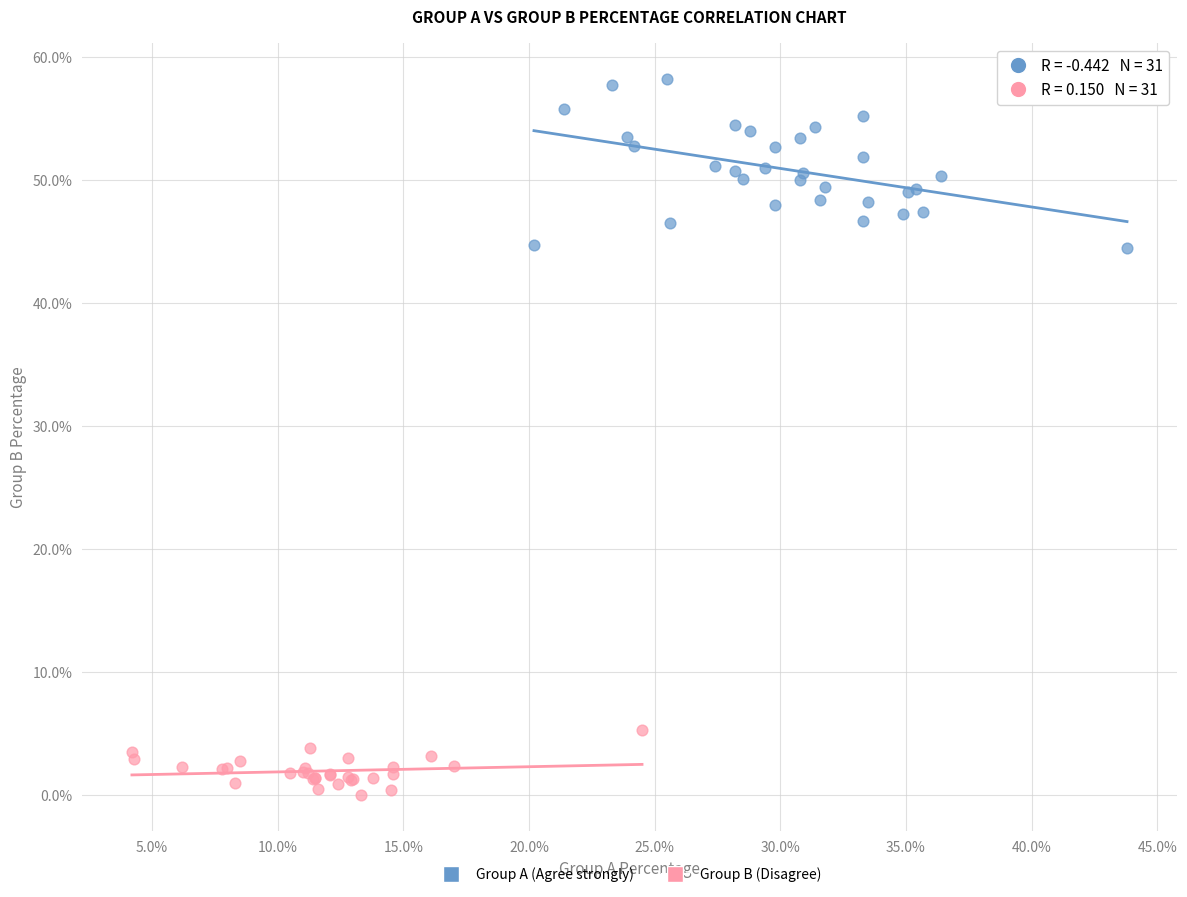

Which series reaches the maximum Y coordinate?

Group A (Agree strongly)